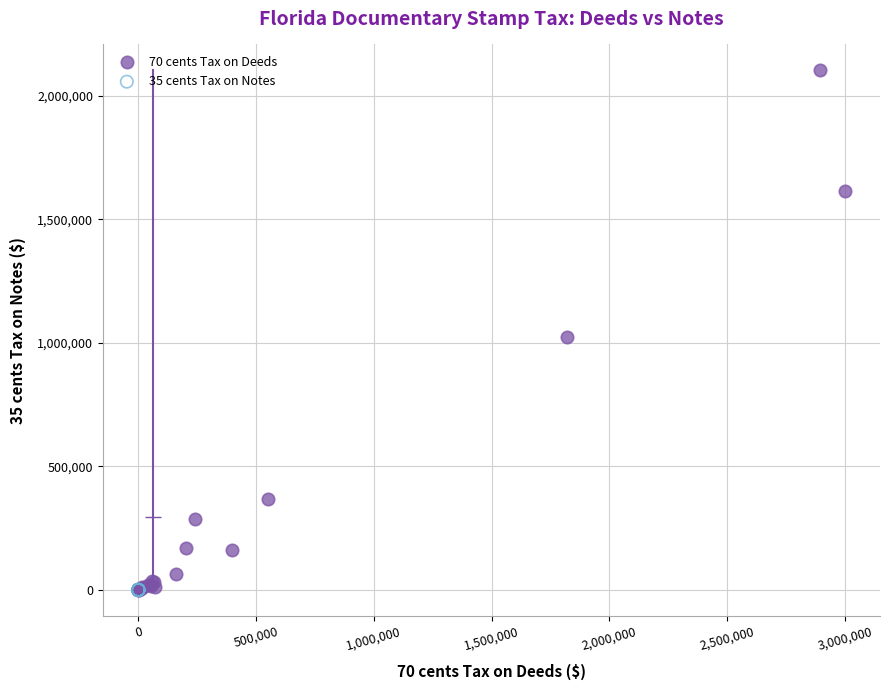

Which series contains the highest Y value?

70 cents Tax on Deeds